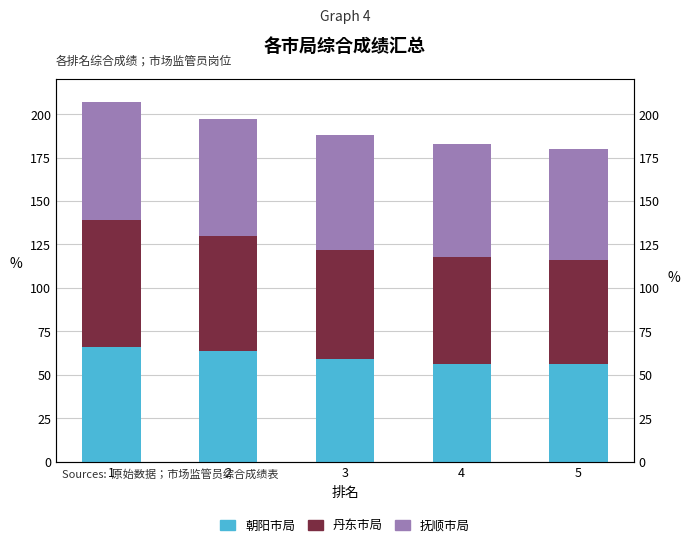

The value of 抚顺市局 at 2 is 67. True or false?

True